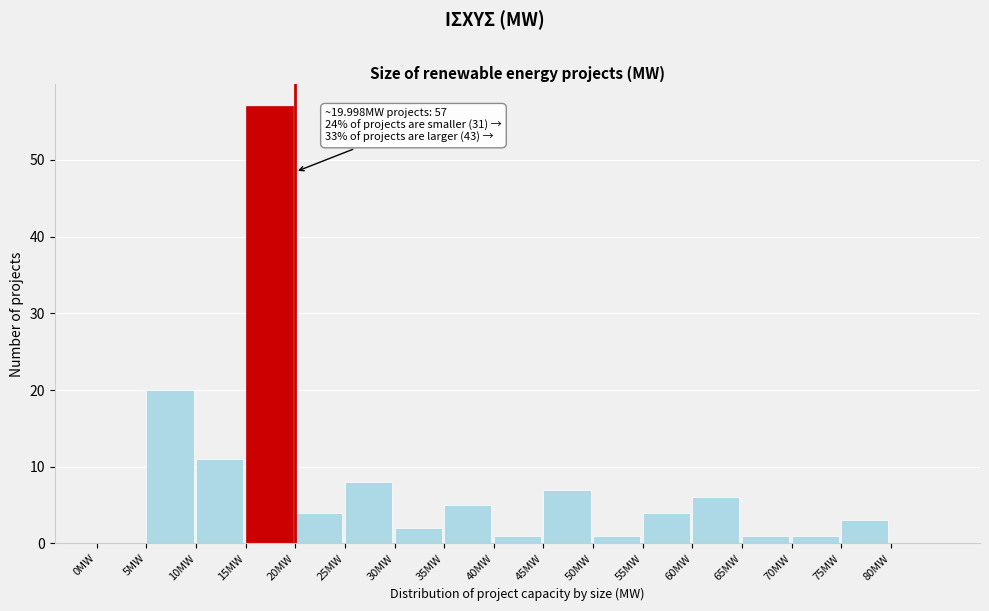

Which range on the x-axis has the tallest bar?

15 to 20